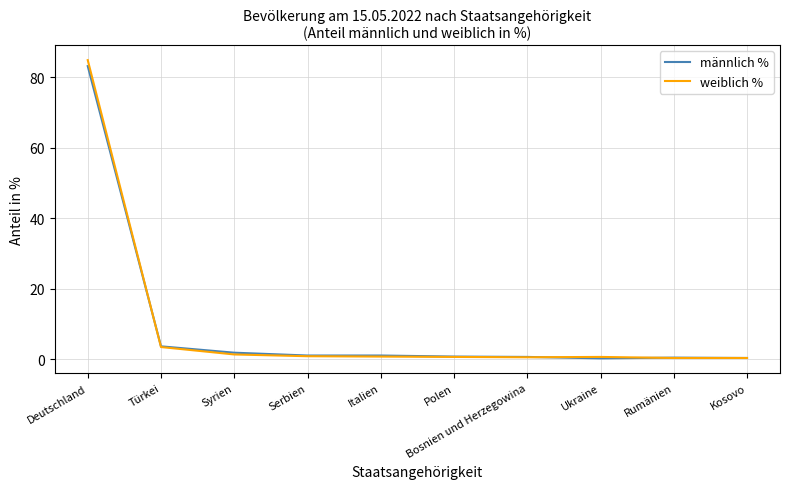

Is it true that männlich % equals 115.9 at Deutschland?

False